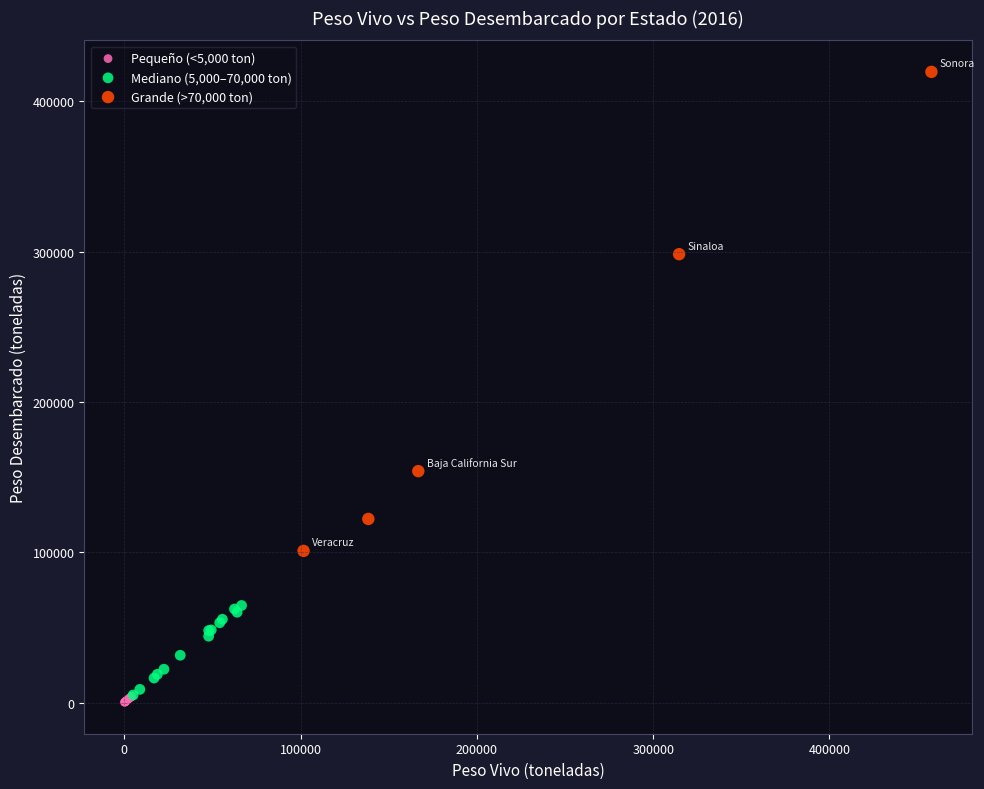

Which series reaches the maximum Y coordinate?

Grande (>70,000 ton)